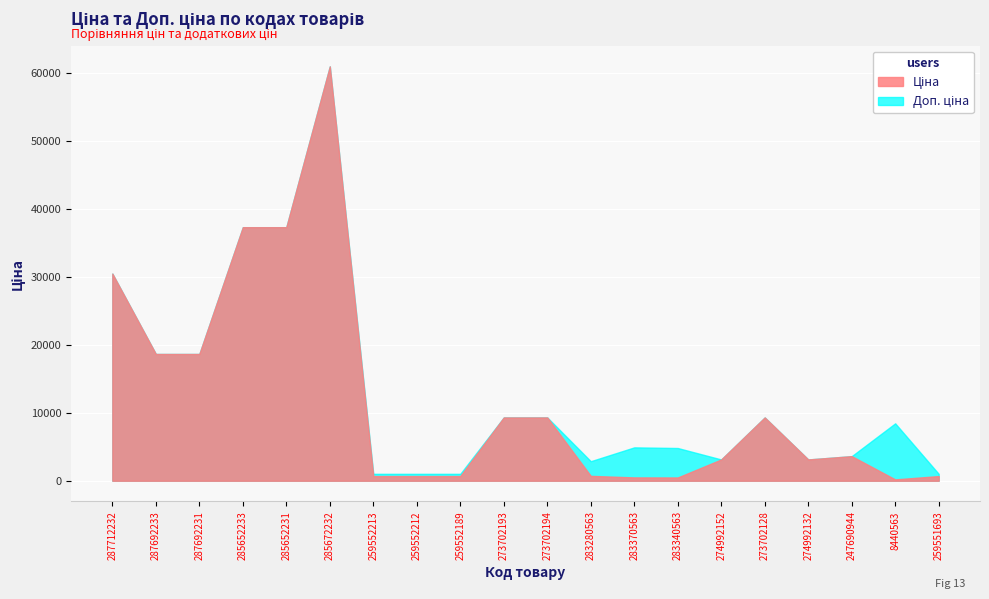

What is the difference between the maximum and second lowest values in the Ціна series?

60542.6